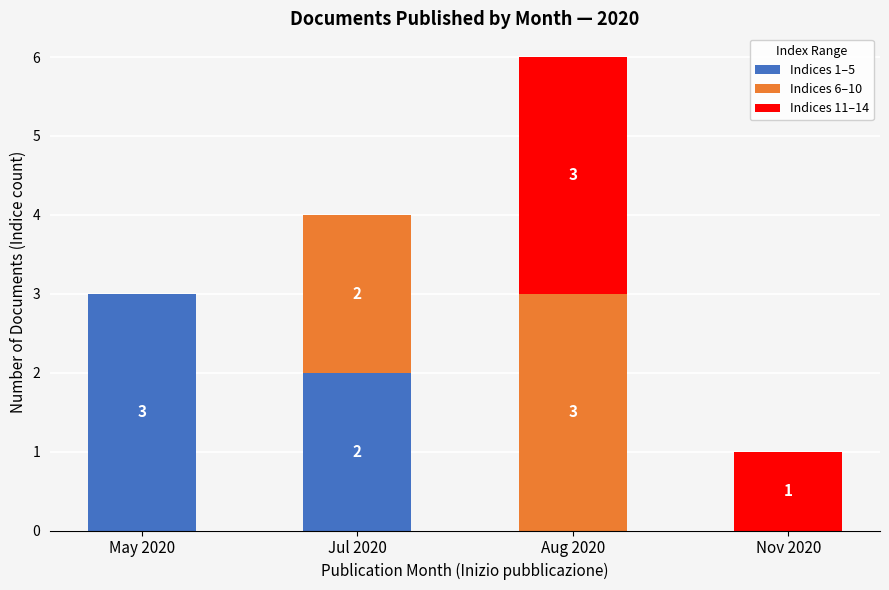

Count the number of categories in the chart.

4